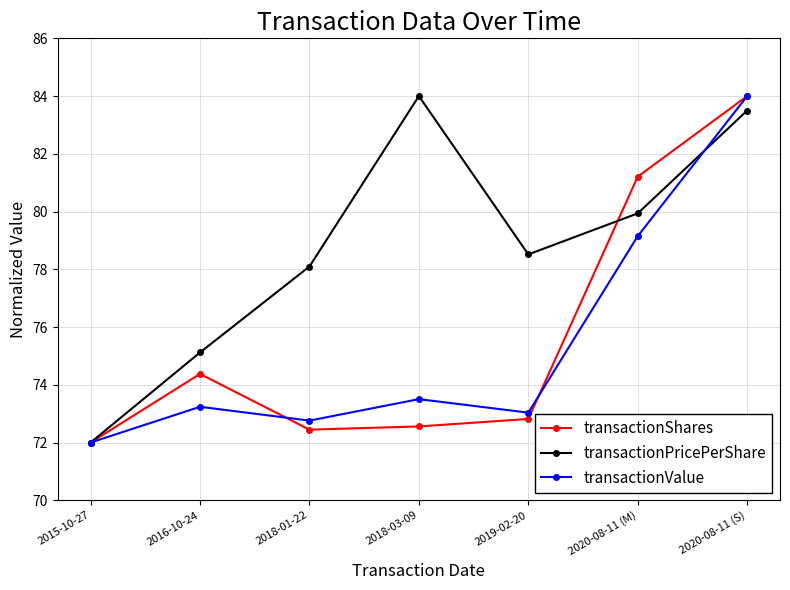

What position from the right is 2019-02-20?

3